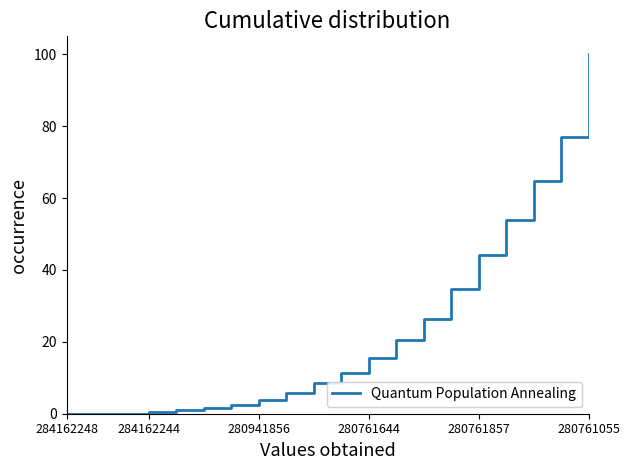

What is the greatest value displayed?

100.0